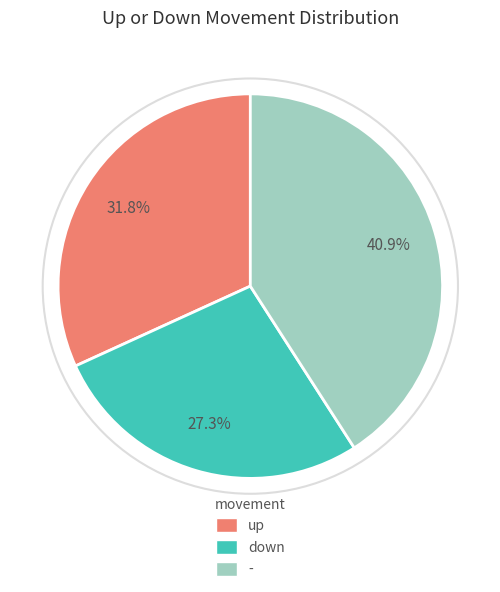

Does up represent more than half of the total?

No